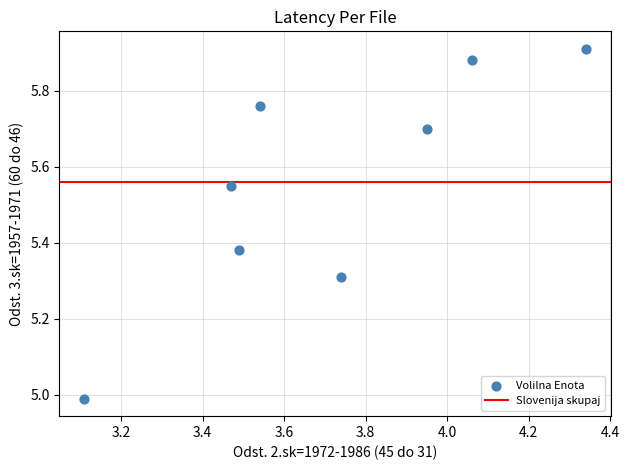

What is the average X value?

3.7